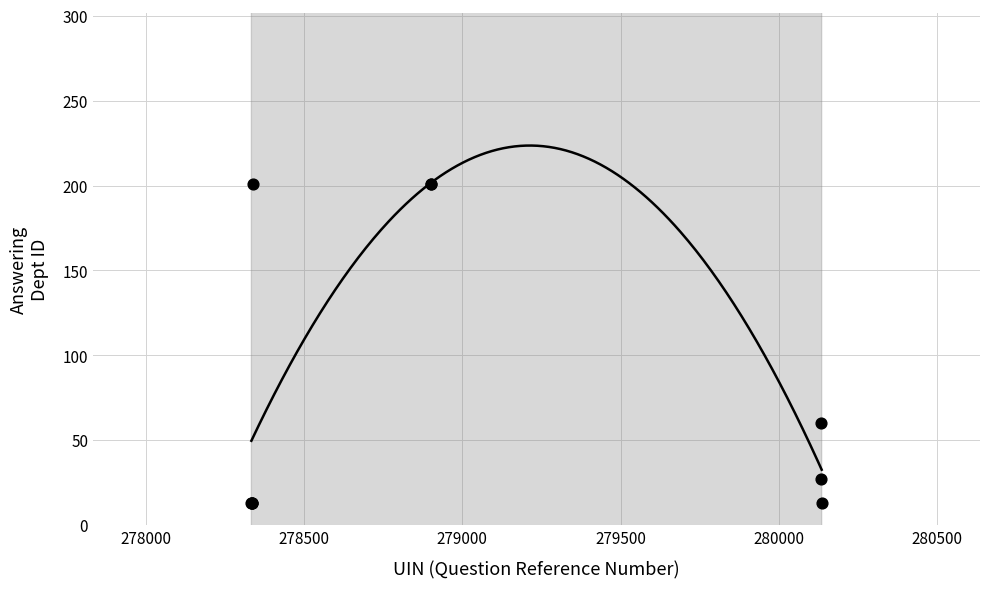

What Y value in the scatter plot is closest to 107?

60